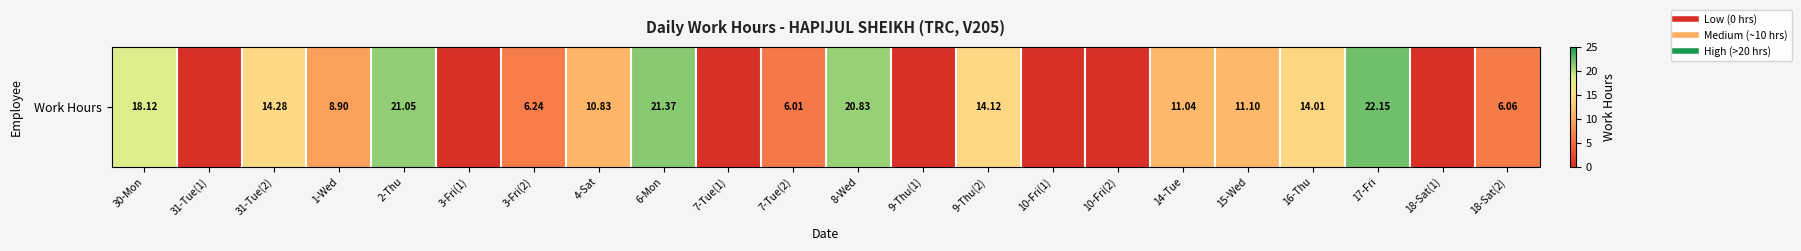

What is the average value?

9.4